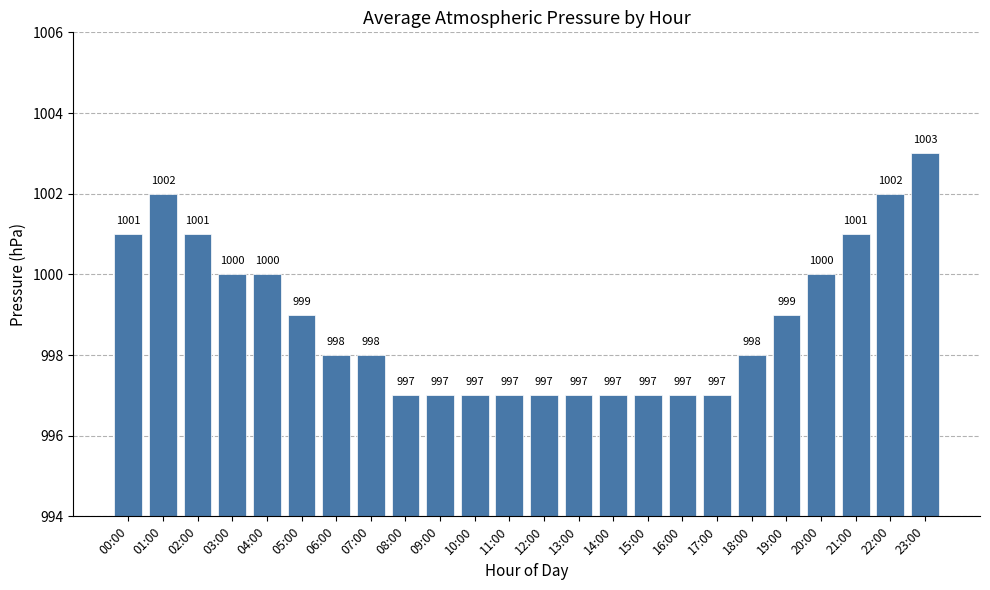

Which label corresponds to the largest value in the chart?

23:00